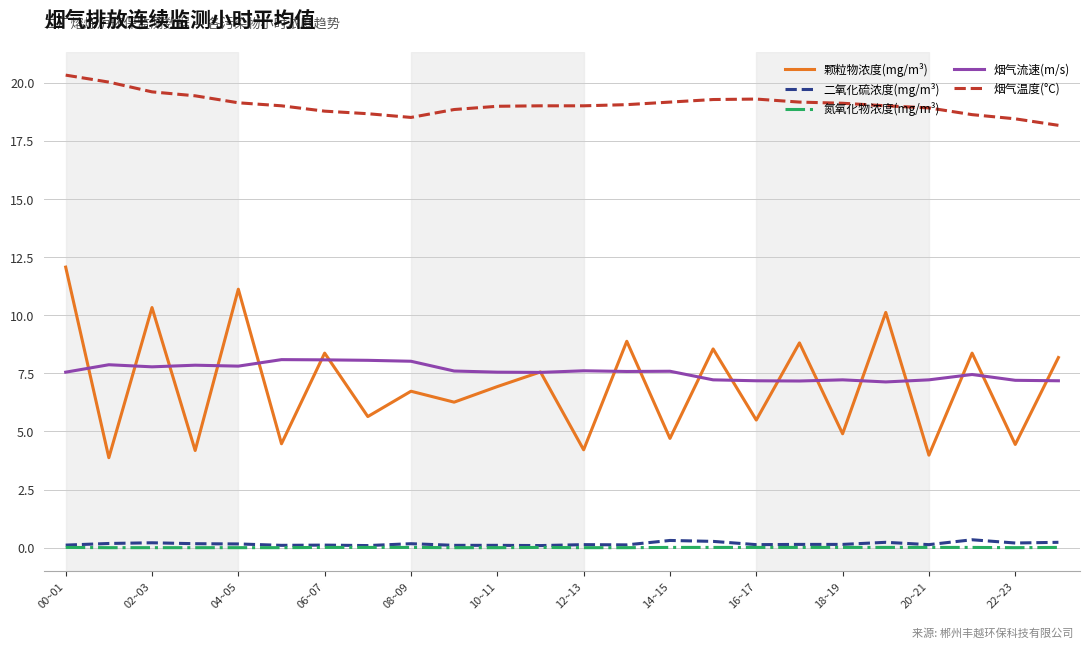

Does the chart have visible grid lines?

Yes